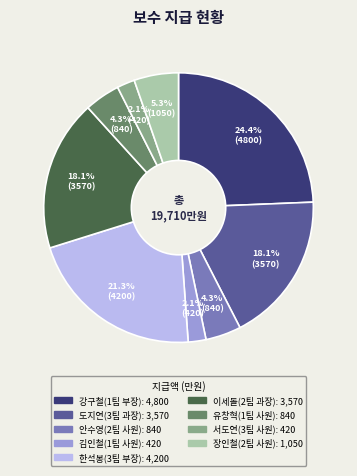

What is the largest slice in the pie chart?

강구철(1팀 부장)